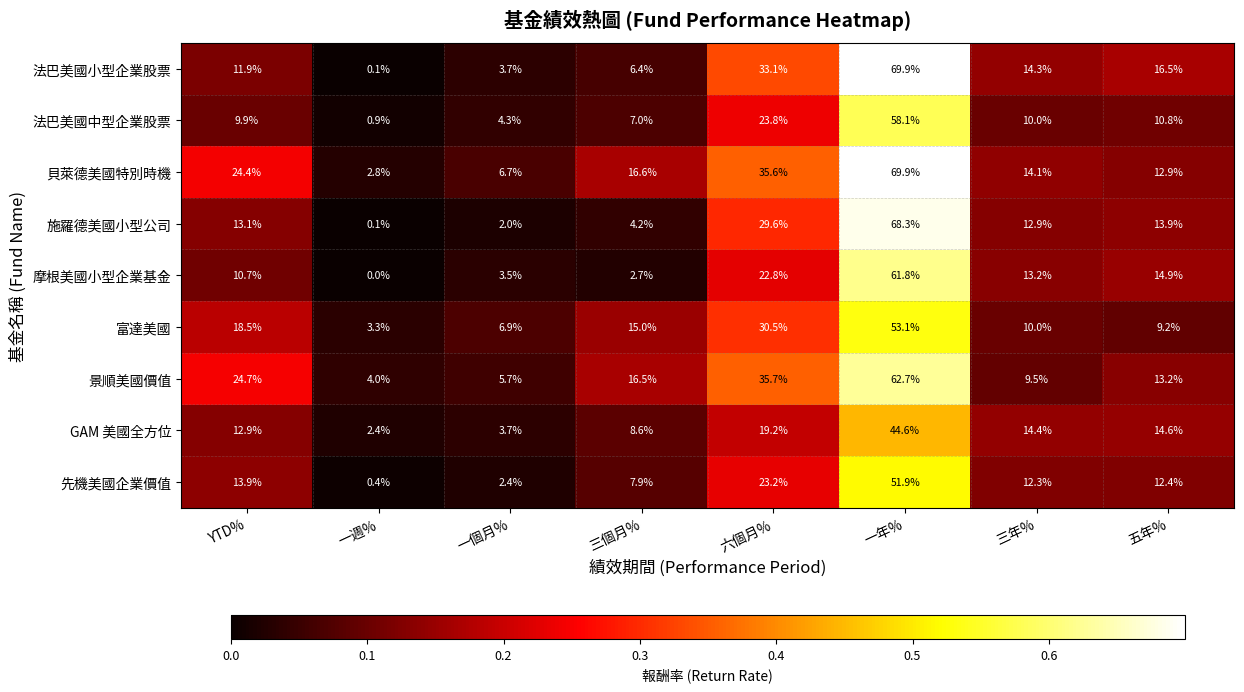

Which series has the largest total across all categories?

貝萊德美國特別時機